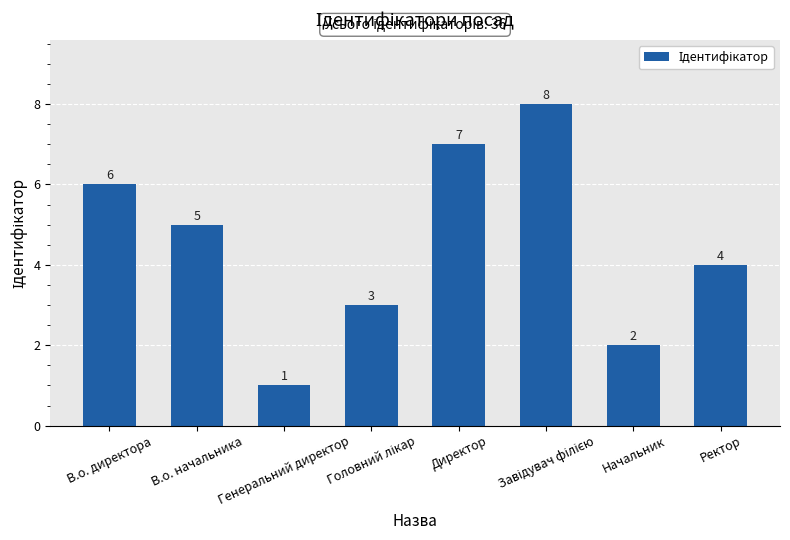

What is the label of the 8th bar from the left?

Ректор